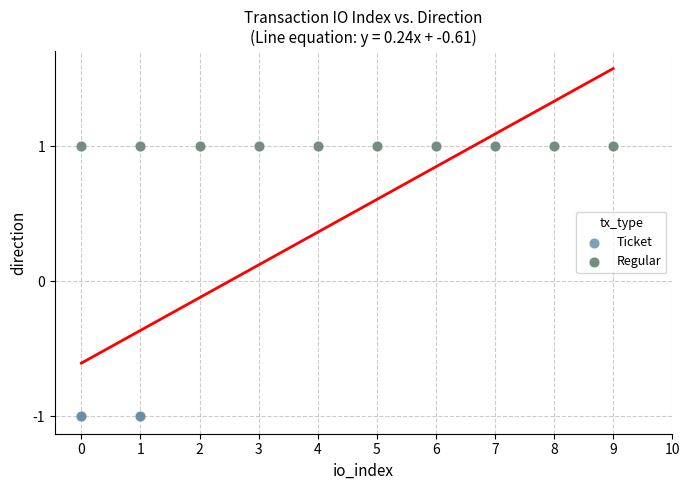

What are all the series names shown in the legend?

Ticket, Regular